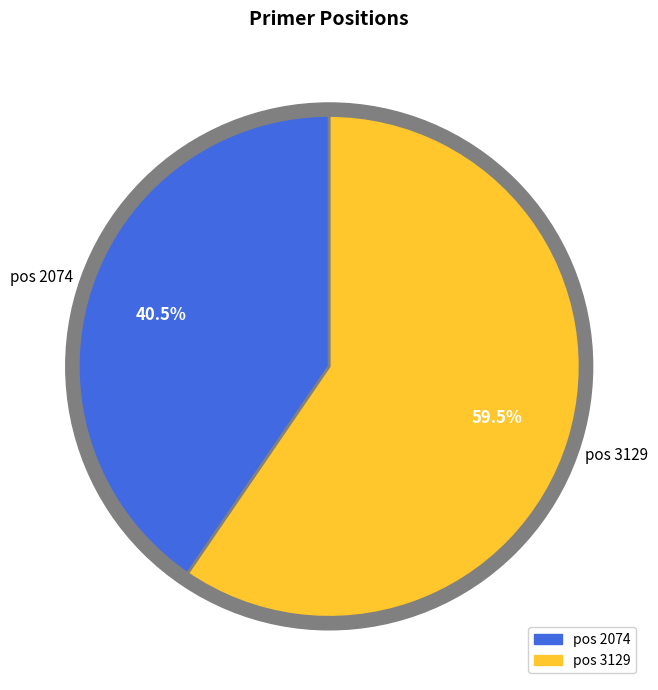

Does 3129 represent more than half of the total?

Yes